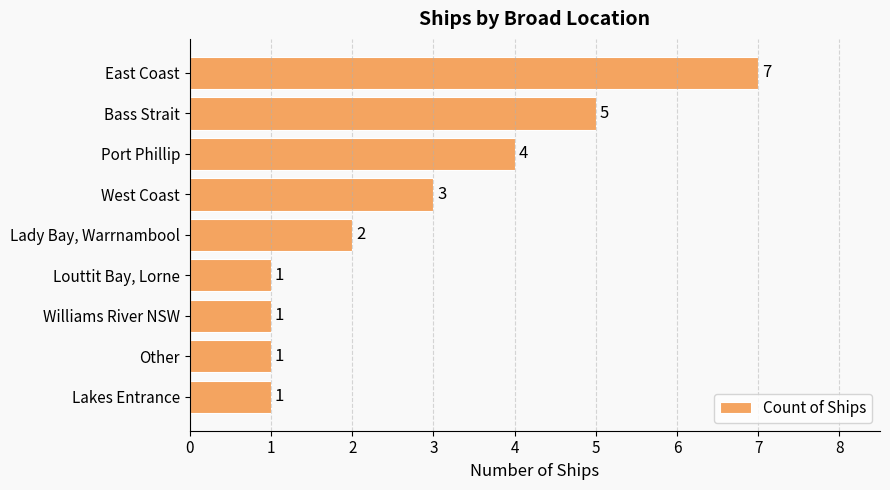

How many bars are there in total?

9